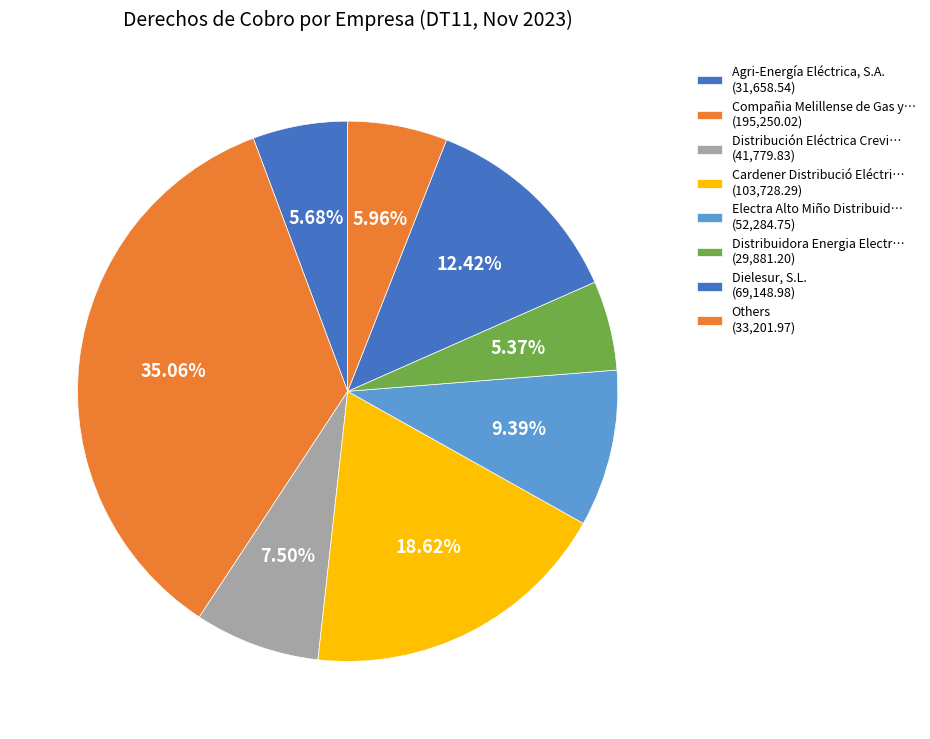

Count the number of slices in the pie.

8